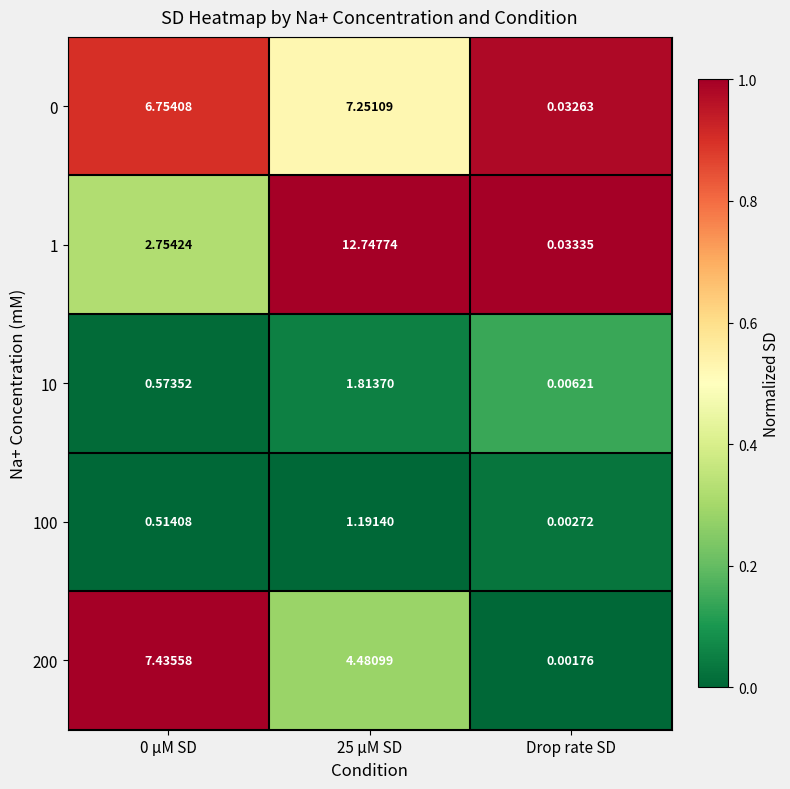

What is the total value across all series at 0 µM SD?

18.0